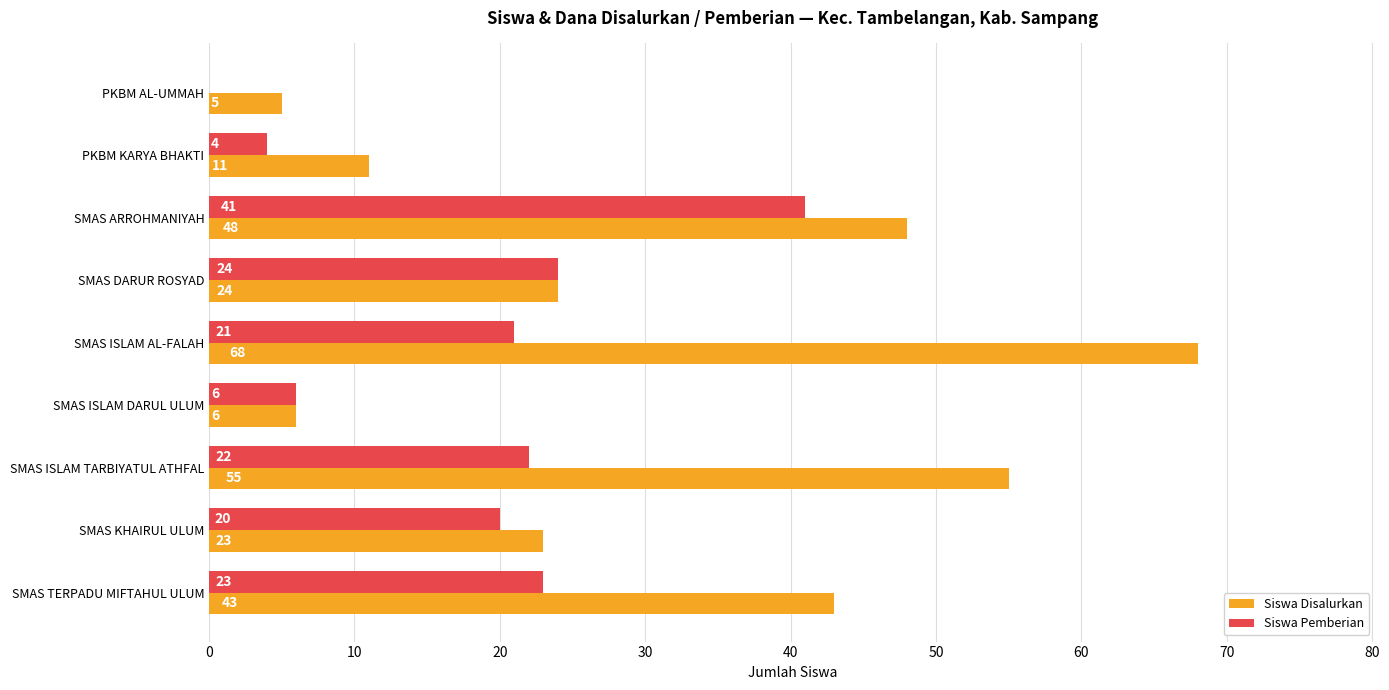

Where is Siswa Disalurkan nearest to the value 36?

SMAS TERPADU MIFTAHUL ULUM